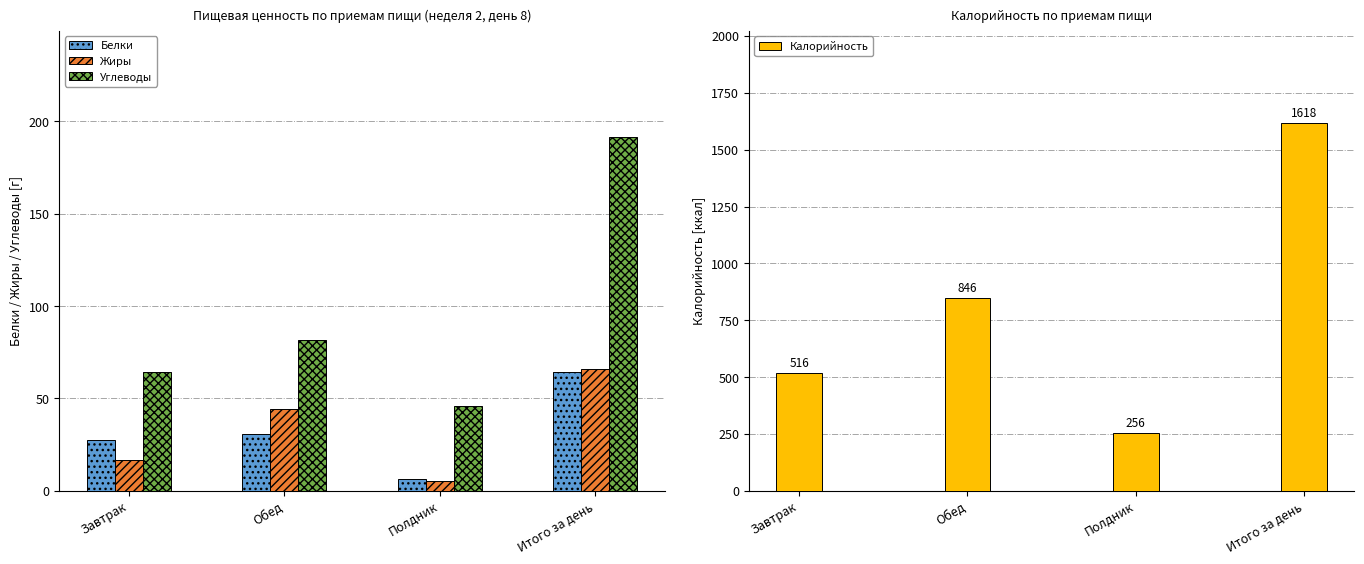

The value of Калорийность at Полдник is 255.9. True or false?

True